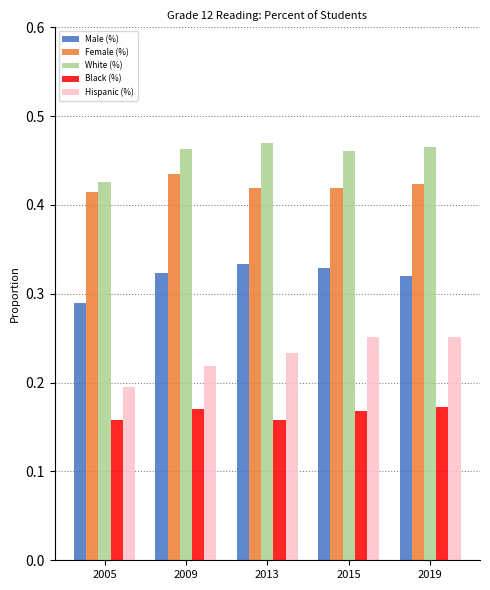

At how many categories does at least one series exceed 0?

5